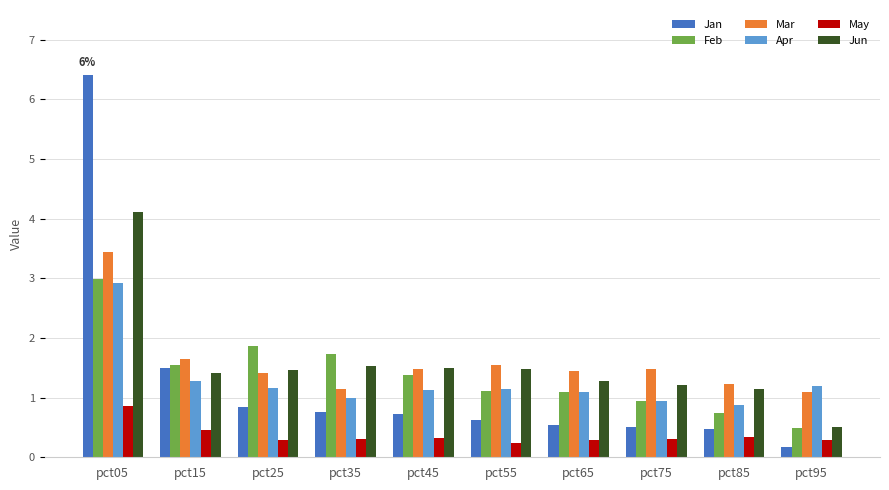

What are all the series names shown in the legend?

Jan, Feb, Mar, Apr, May, Jun